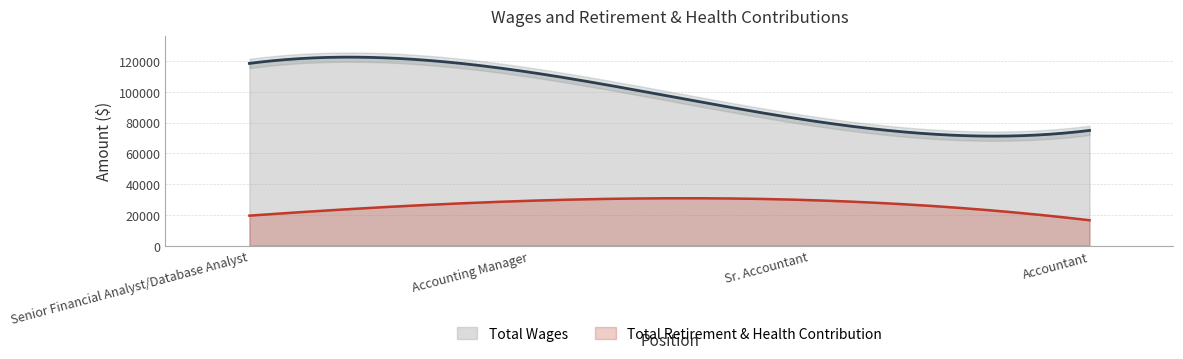

What is the total value across all series at Accounting Manager?

141970